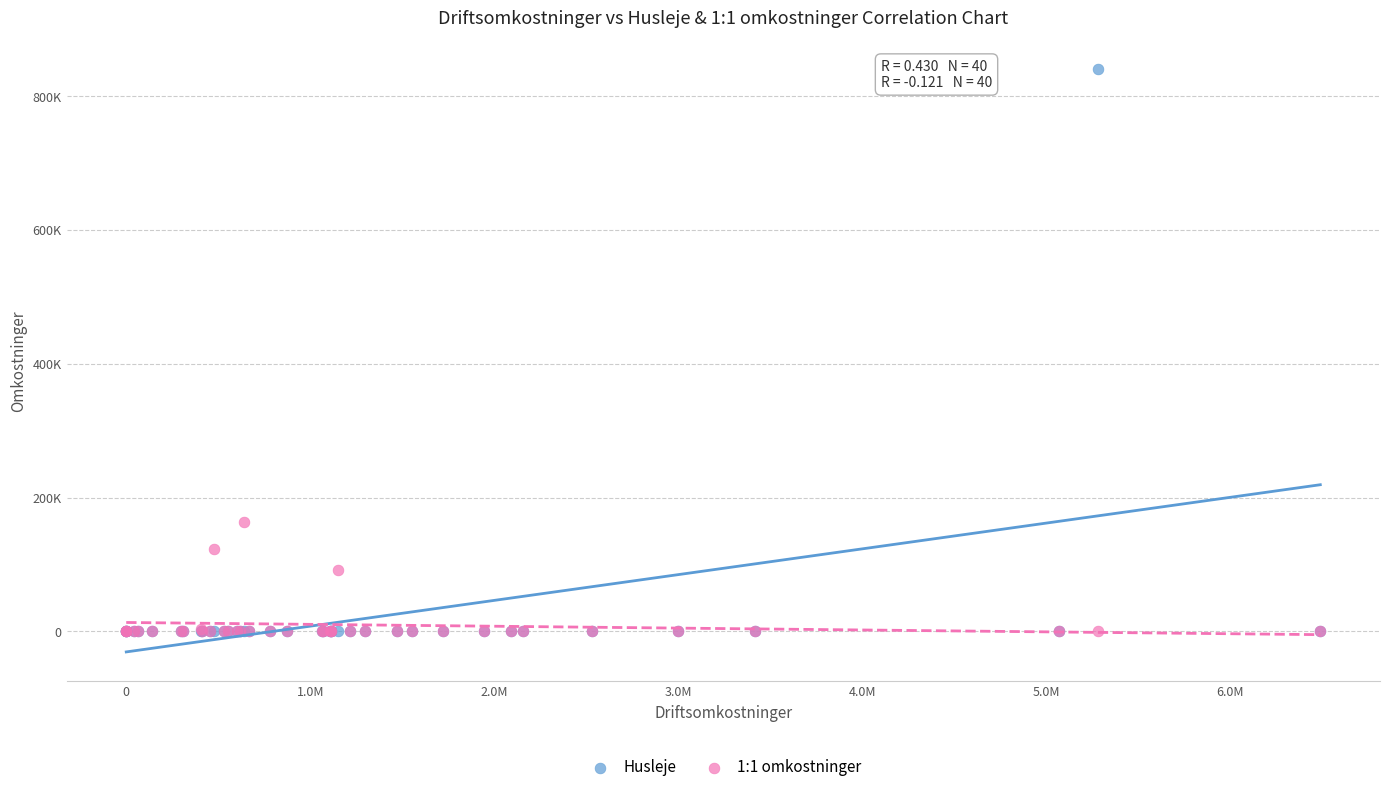

What are all the series names shown in the legend?

Husleje, 1:1 omkostninger